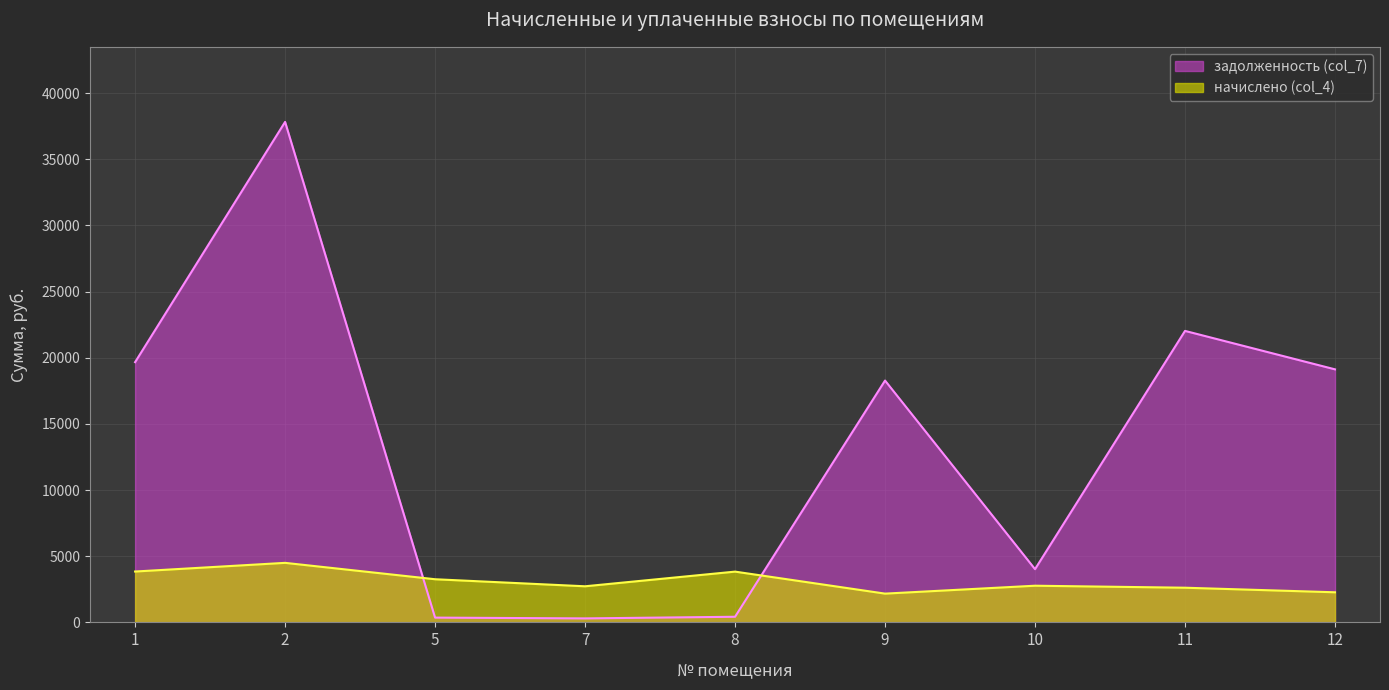

How many times do задолженность (col_7) and начислено (col_4) cross each other?

2